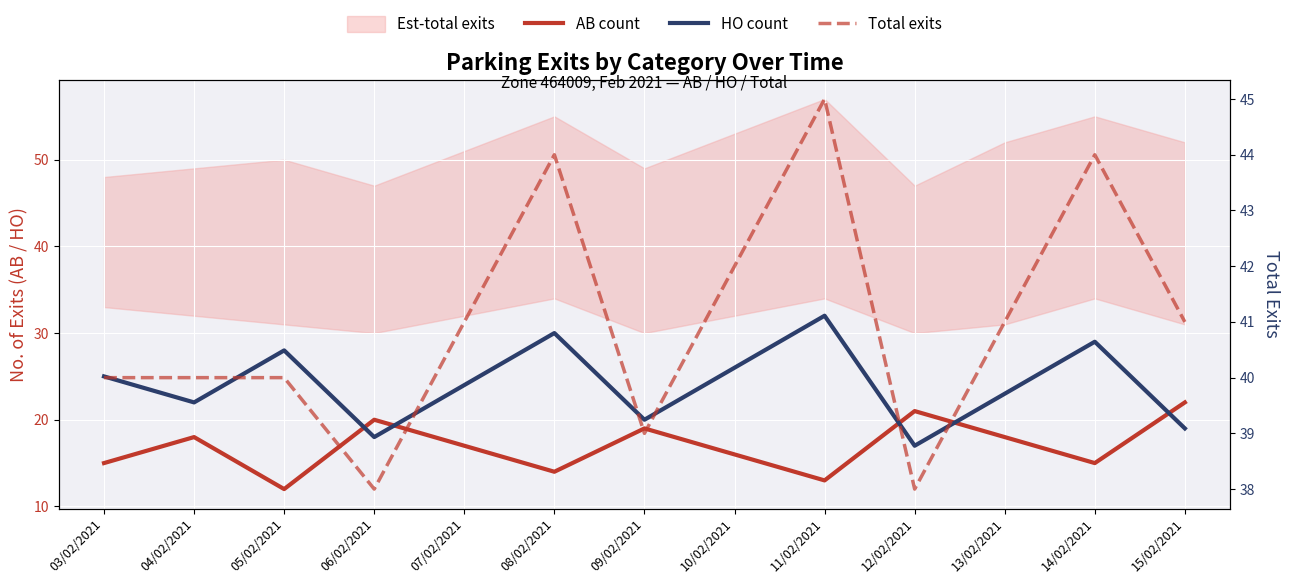

How many lines are shown in the chart?

3